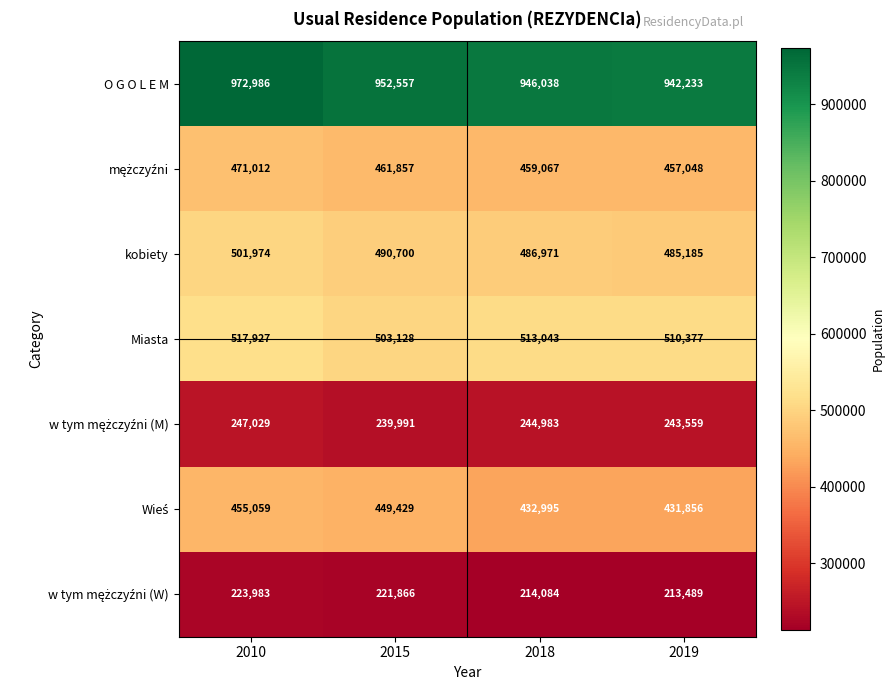

At which category does the chart reach its minimum across all series?

2019